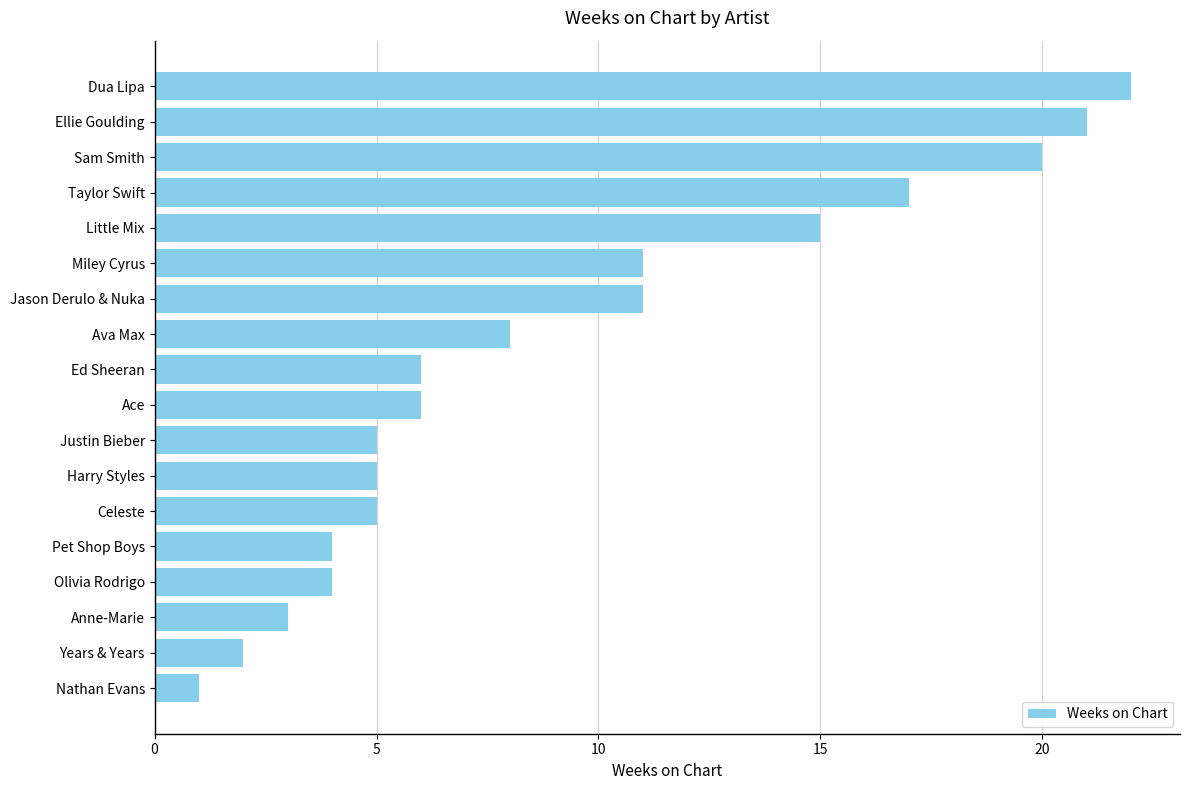

What position from the top is Dua Lipa?

1